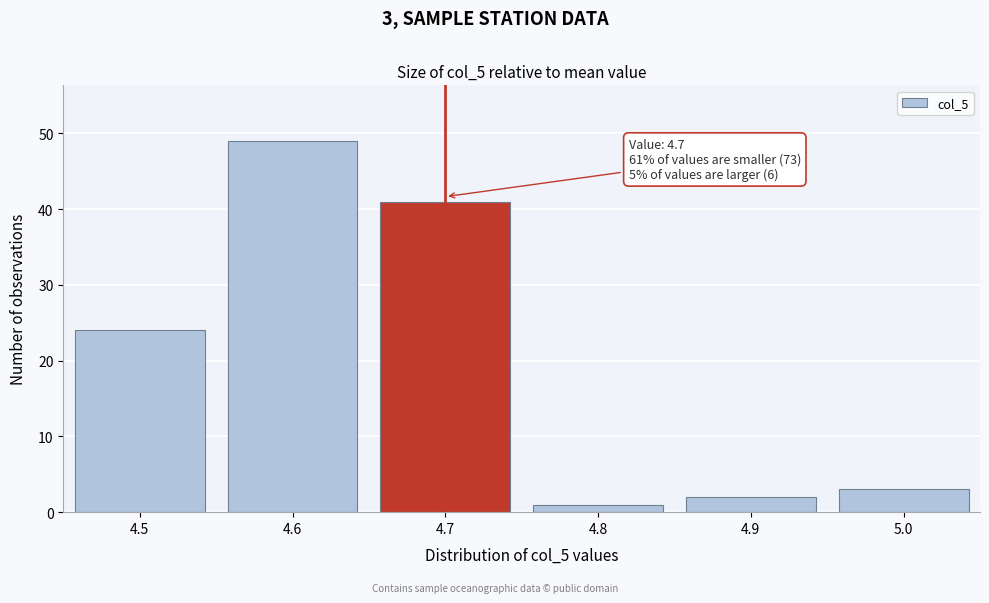

Reading right to left, transcribe all the data shown in this chart.

3	2	1	41	49	24